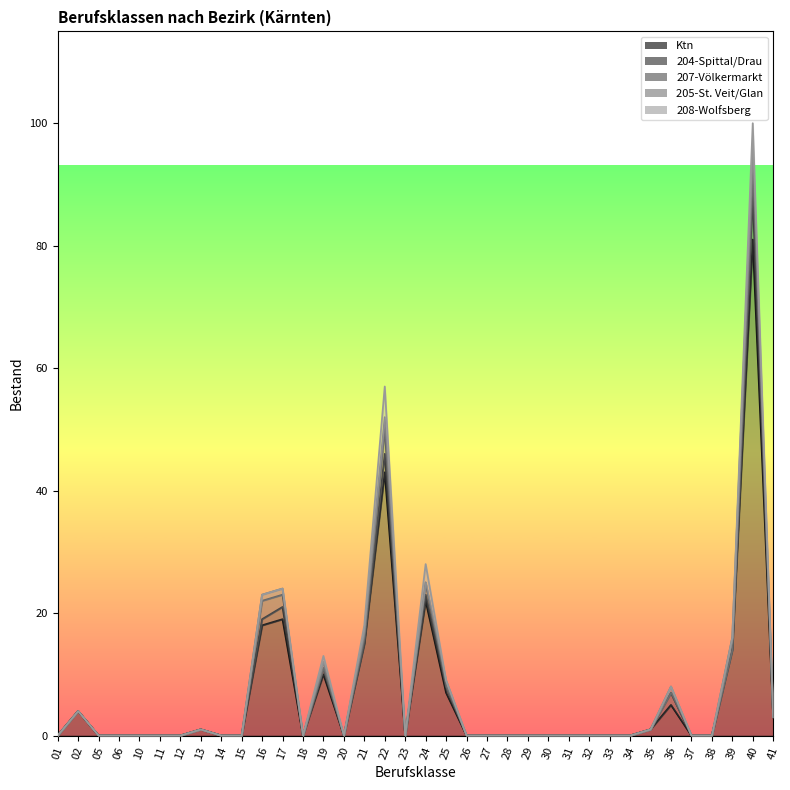

How many series are shown in this chart?

5